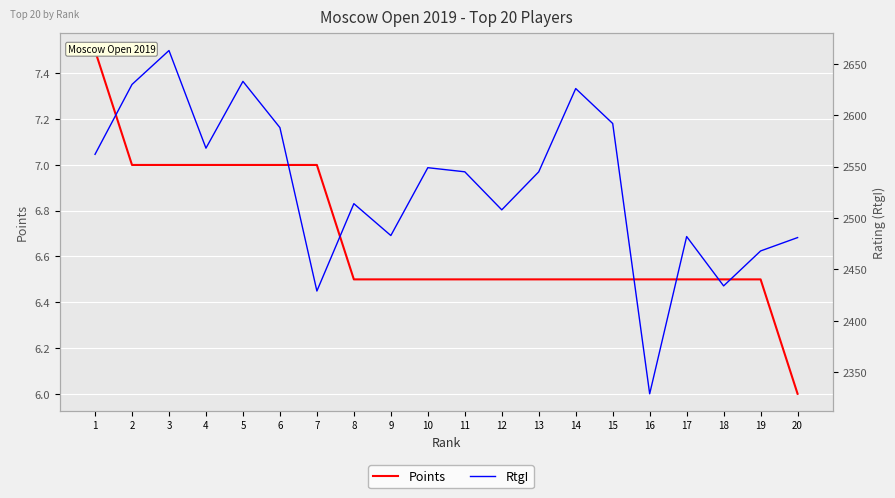

Is this an area chart (filled region under the line)?

No